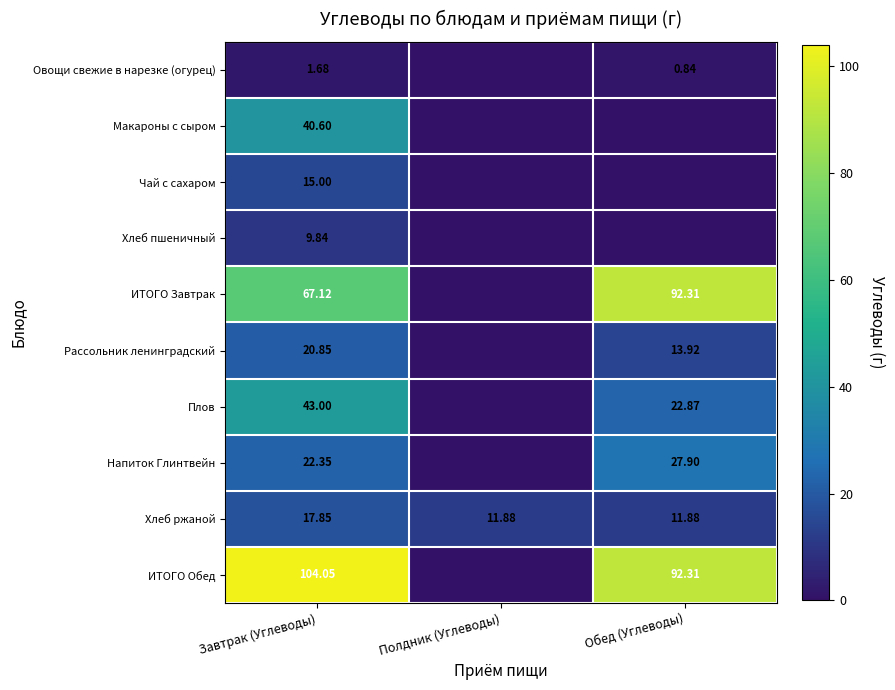

At Завтрак (Углеводы), list the series in order from smallest to largest.

Овощи свежие в нарезке (огурец), Хлеб пшеничный, Чай с сахаром, Хлеб ржаной, Рассольник ленинградский, Напиток Глинтвейн, Макароны с сыром, Плов, ИТОГО Завтрак, ИТОГО Обед